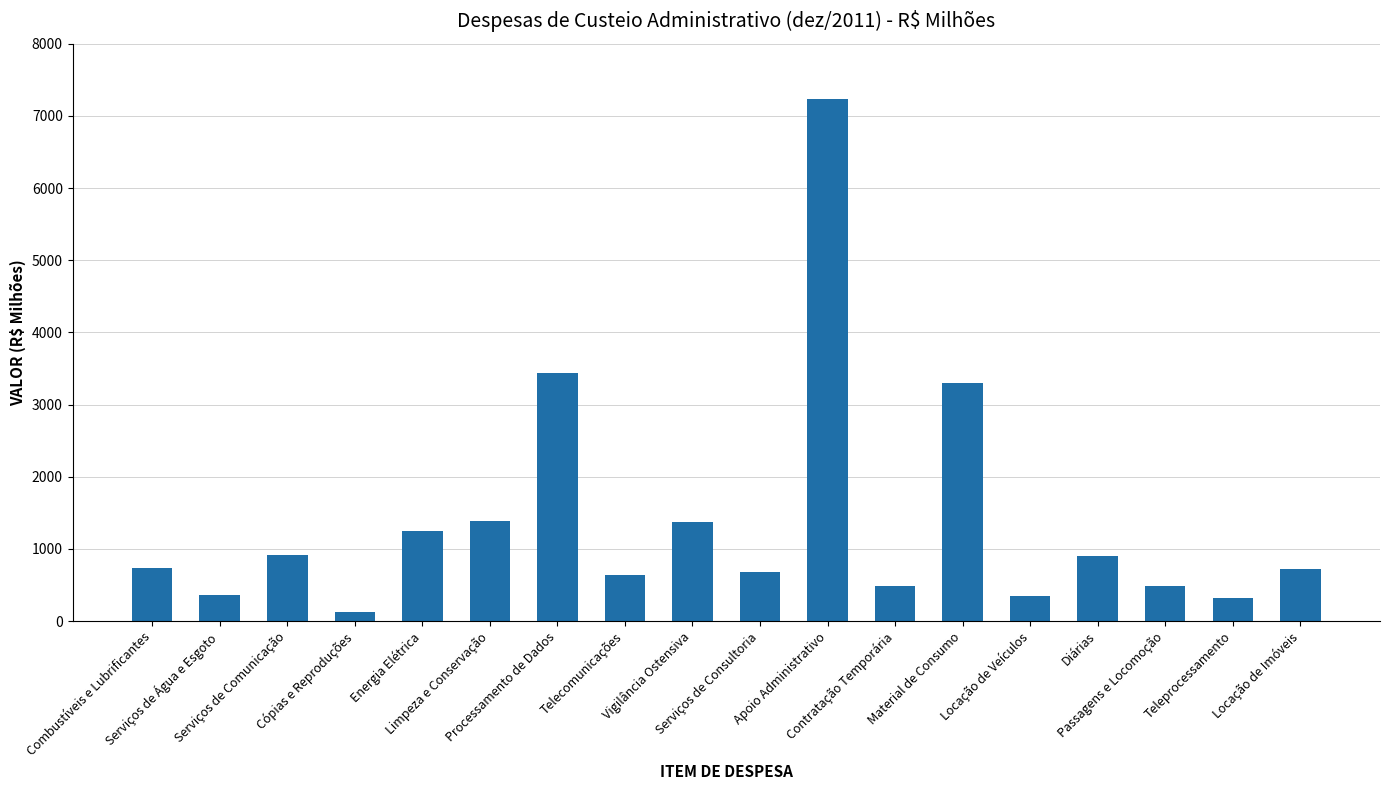

What is the greatest value displayed?

7228.8